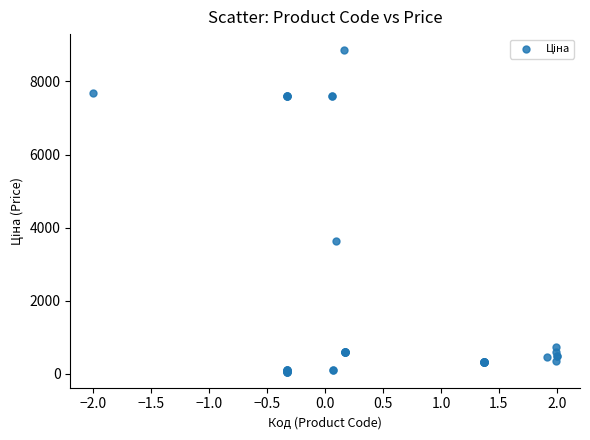

What Y value in the scatter plot is closest to 4456?

3646.5